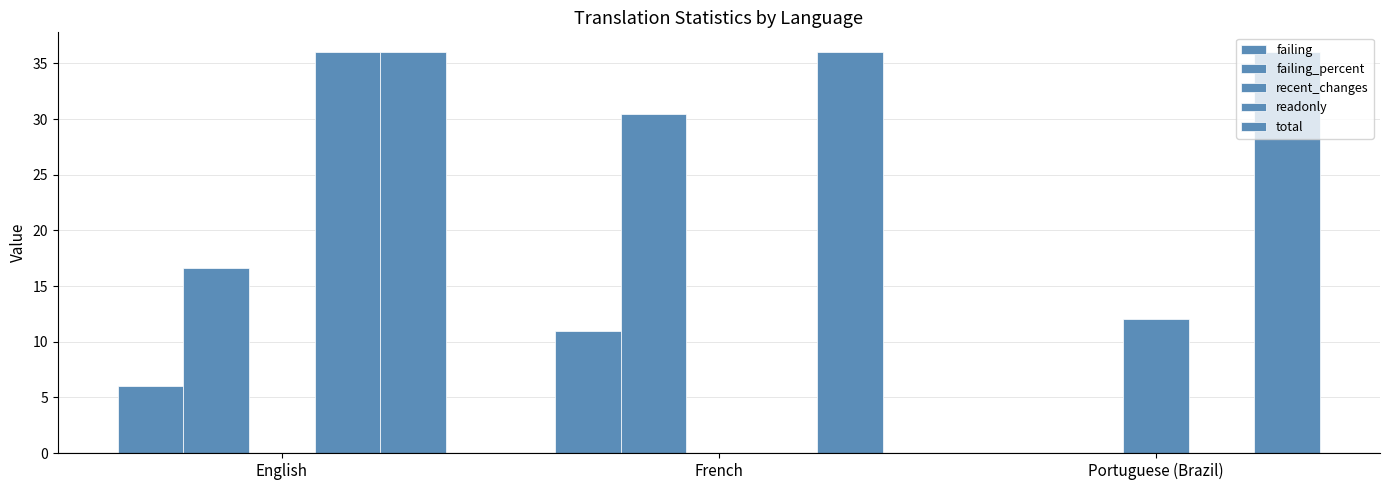

The value of recent_changes at English is 4.9. True or false?

False